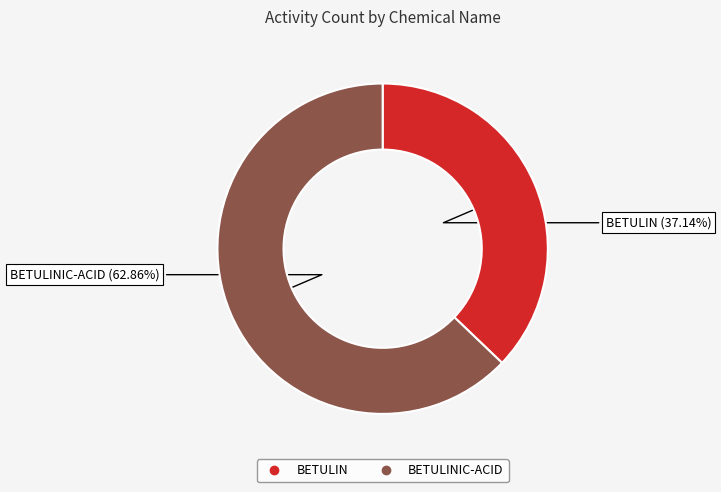

To the nearest percent, what is the average slice percentage?

50%